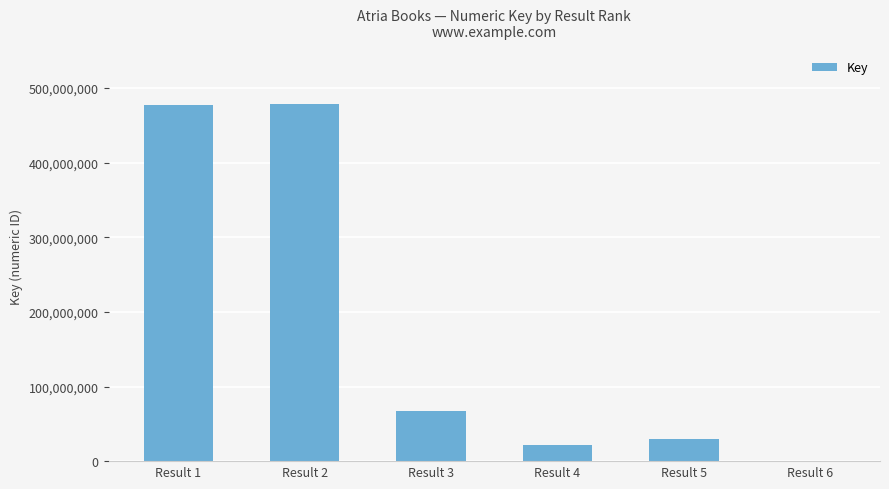

The value at Result 5 is 29180218. True or false?

True